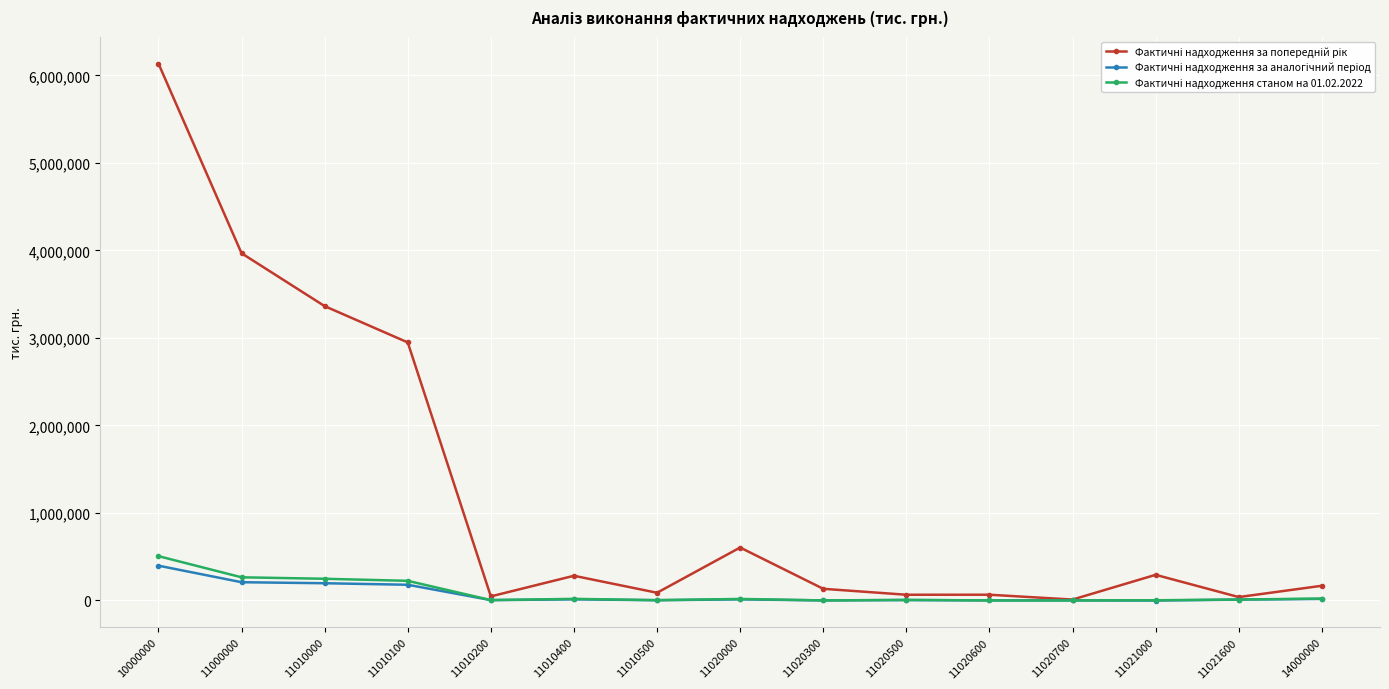

At how many categories does at least one series exceed 2851420?

4